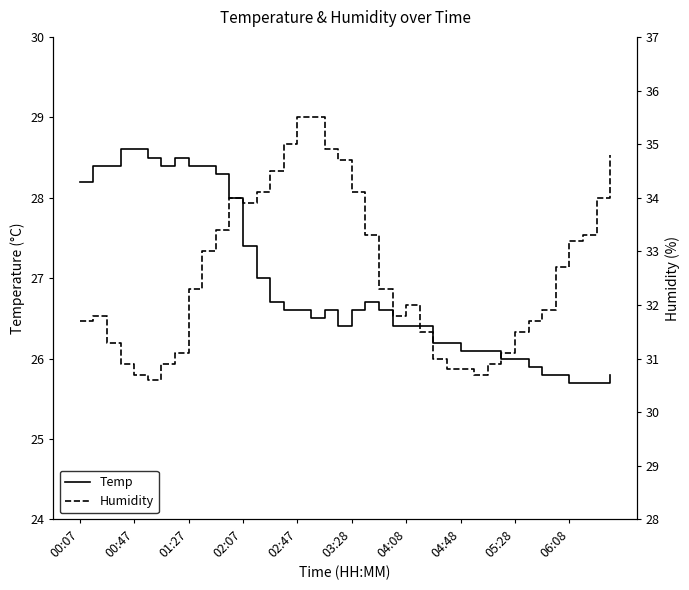

What is the difference between the maximum and minimum values in the Temp series?

2.9